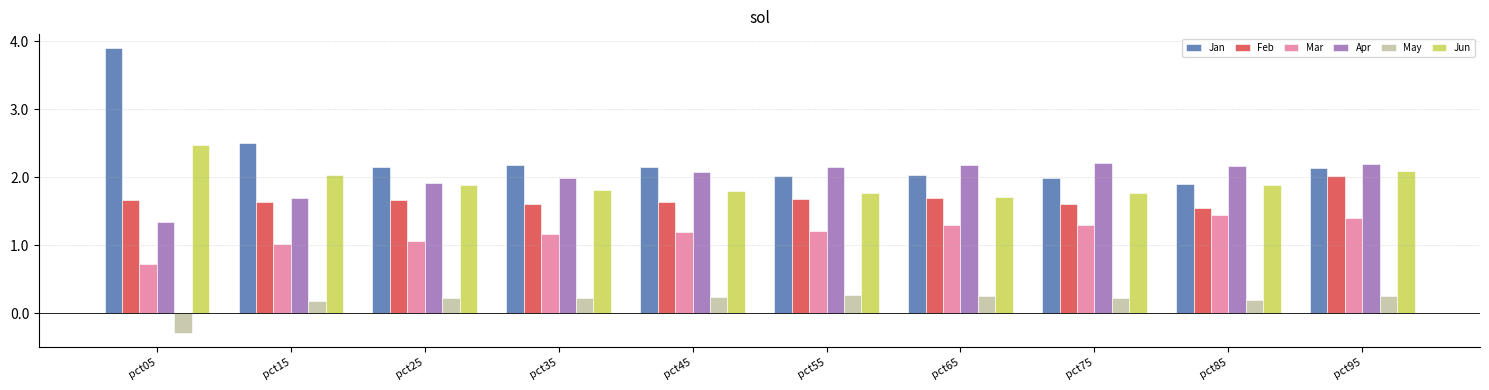

Rank the series at pct45 from lowest to highest value.

May, Mar, Feb, Jun, Apr, Jan